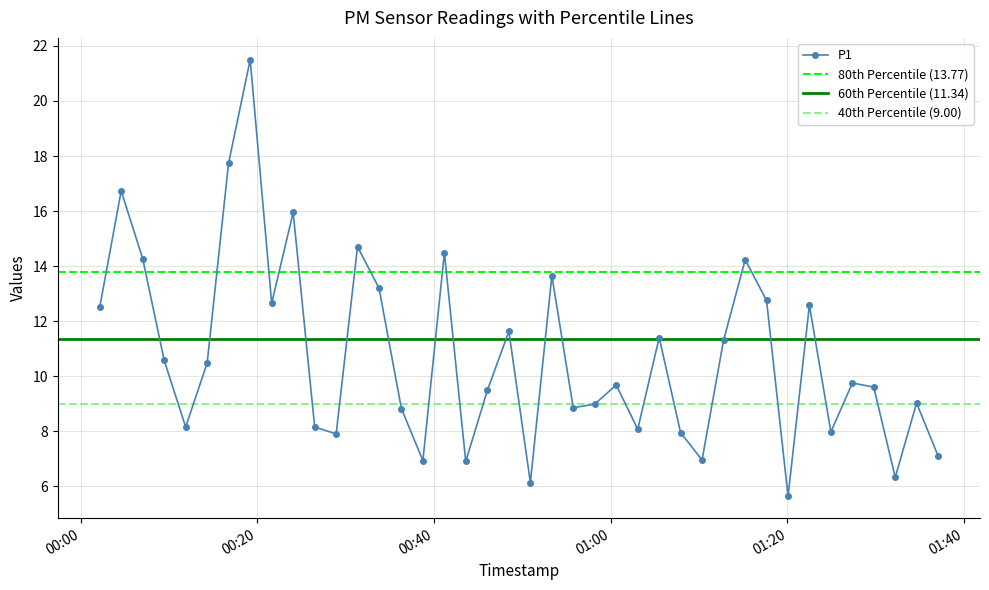

At which label is the value closest to 13?

2023-12-29T00:33:46